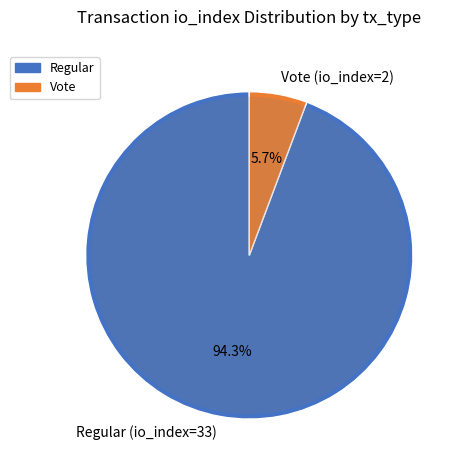

How much of the chart is everything except Vote (io_index=2)?

94.3%